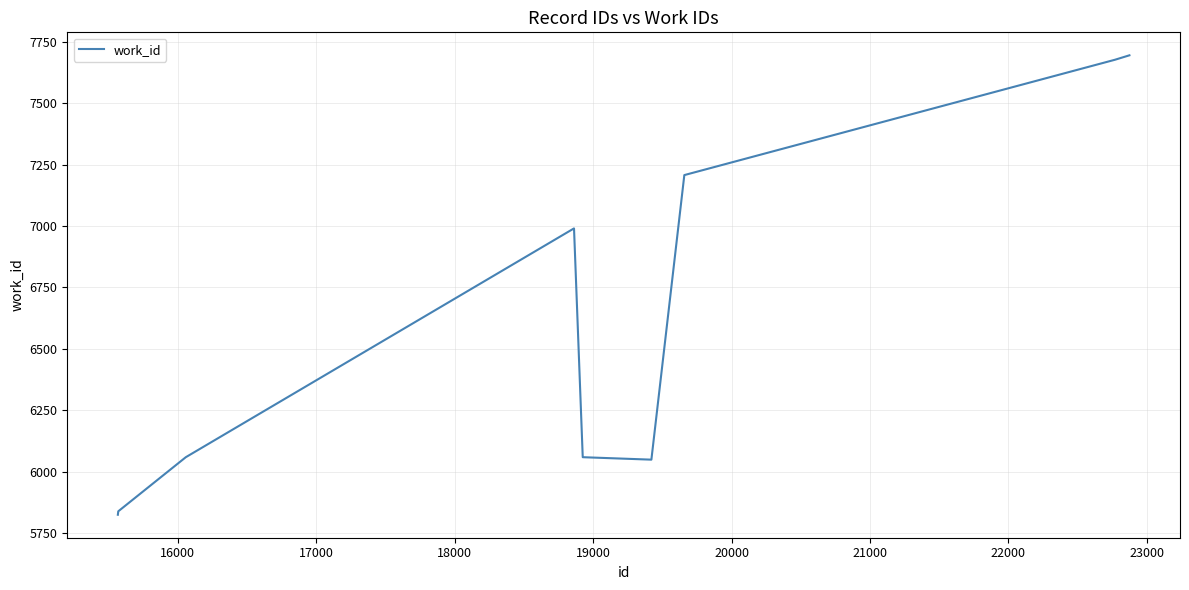

What is the maximum value shown in the chart?

7694